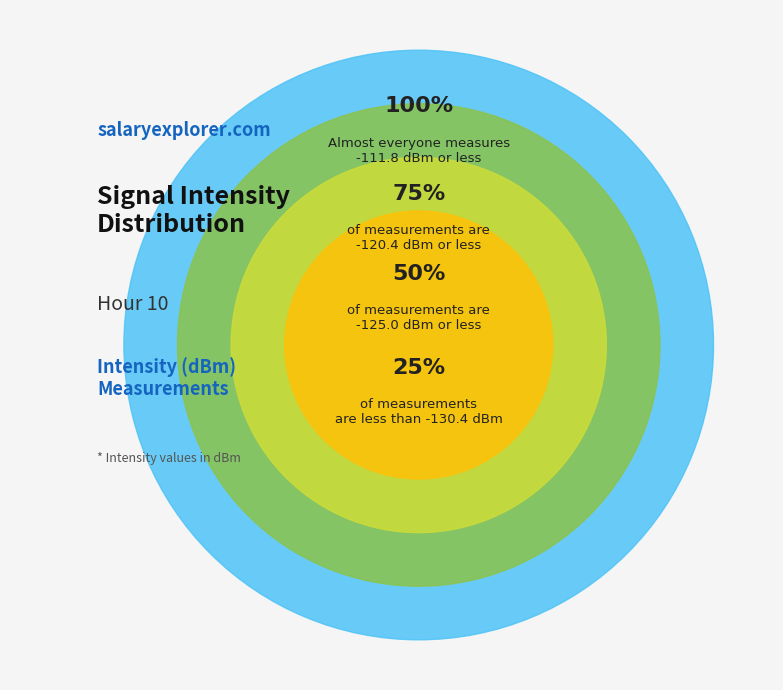

What is the change in value from 0 to 14?

+12.1